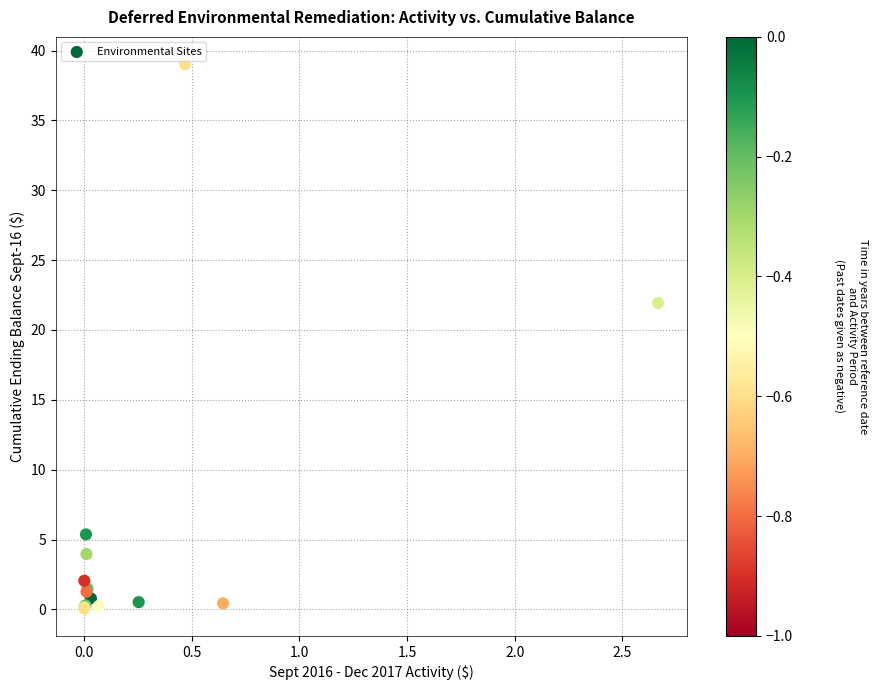

What Y value in the scatter plot is closest to 19?

21.9